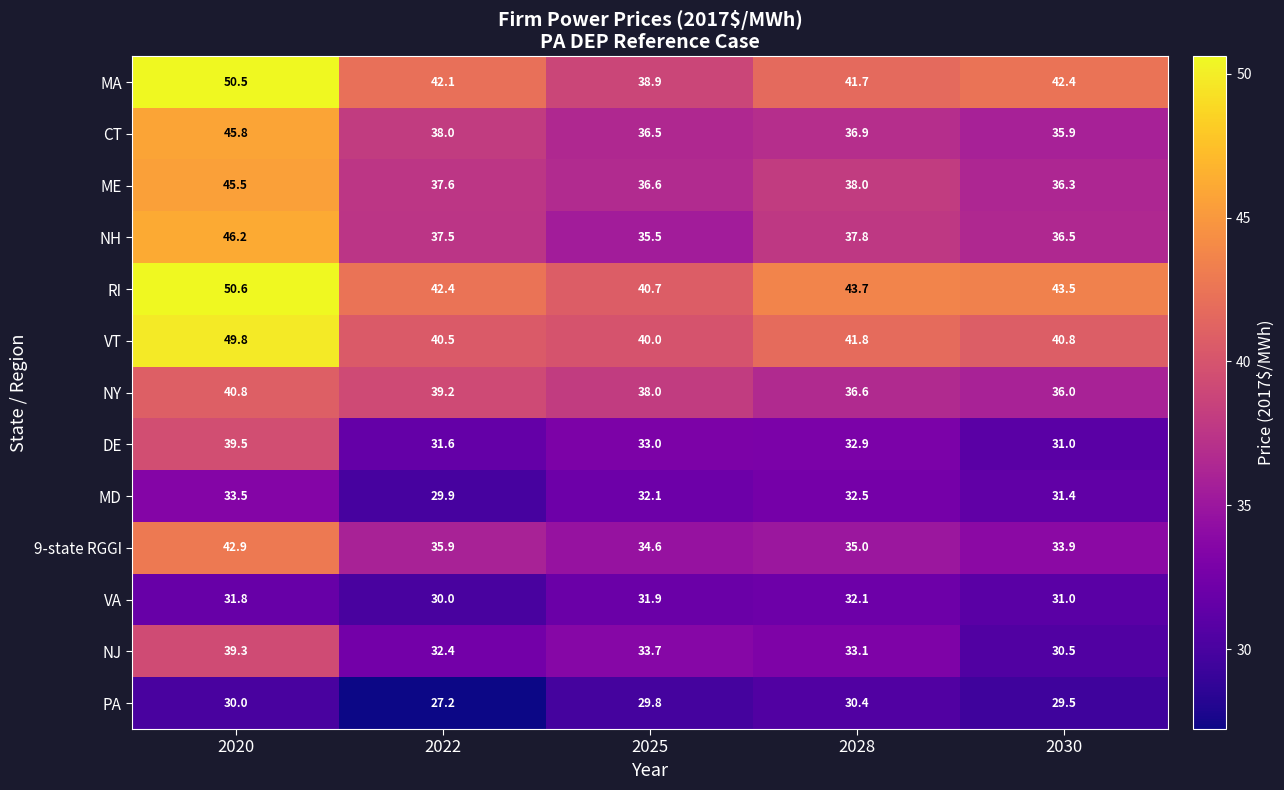

What is the greatest value displayed?

50.6